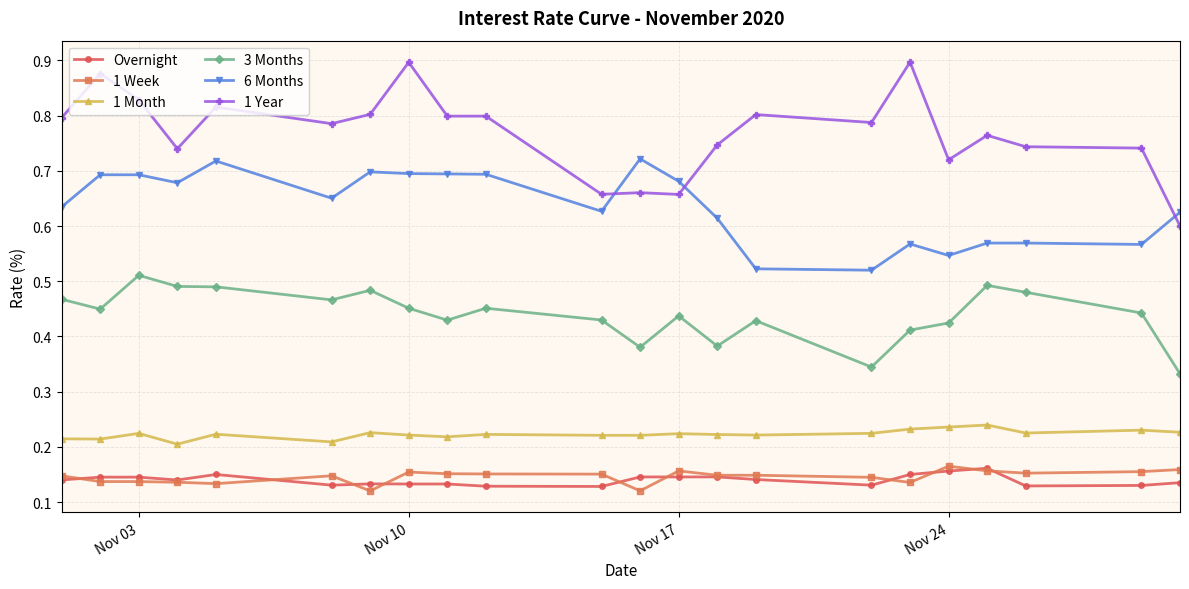

True or false: Overnight has more than 2 interior local peaks.

True